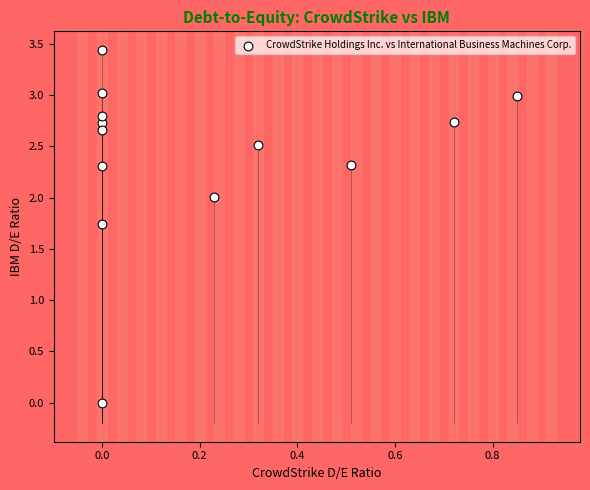

What Y value in the scatter plot is closest to 1?

1.7